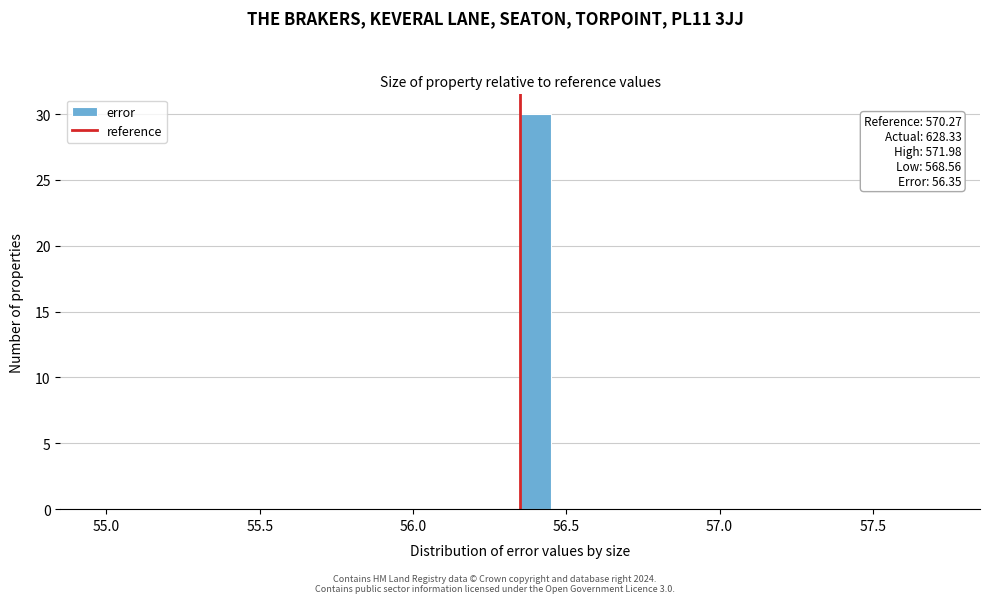

Read against the x-axis, roughly where is the centre of the tallest bar?

56.40